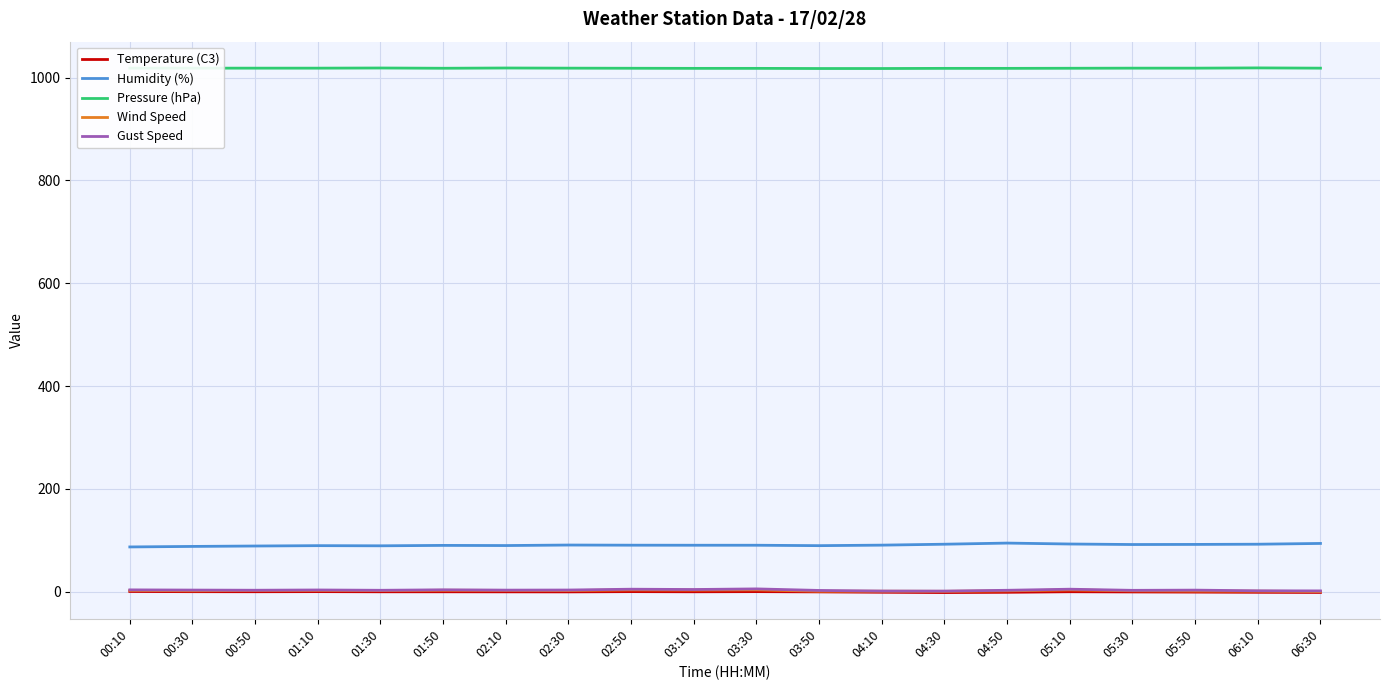

The value of Humidity (%) at 00:50 is 88.9. True or false?

True